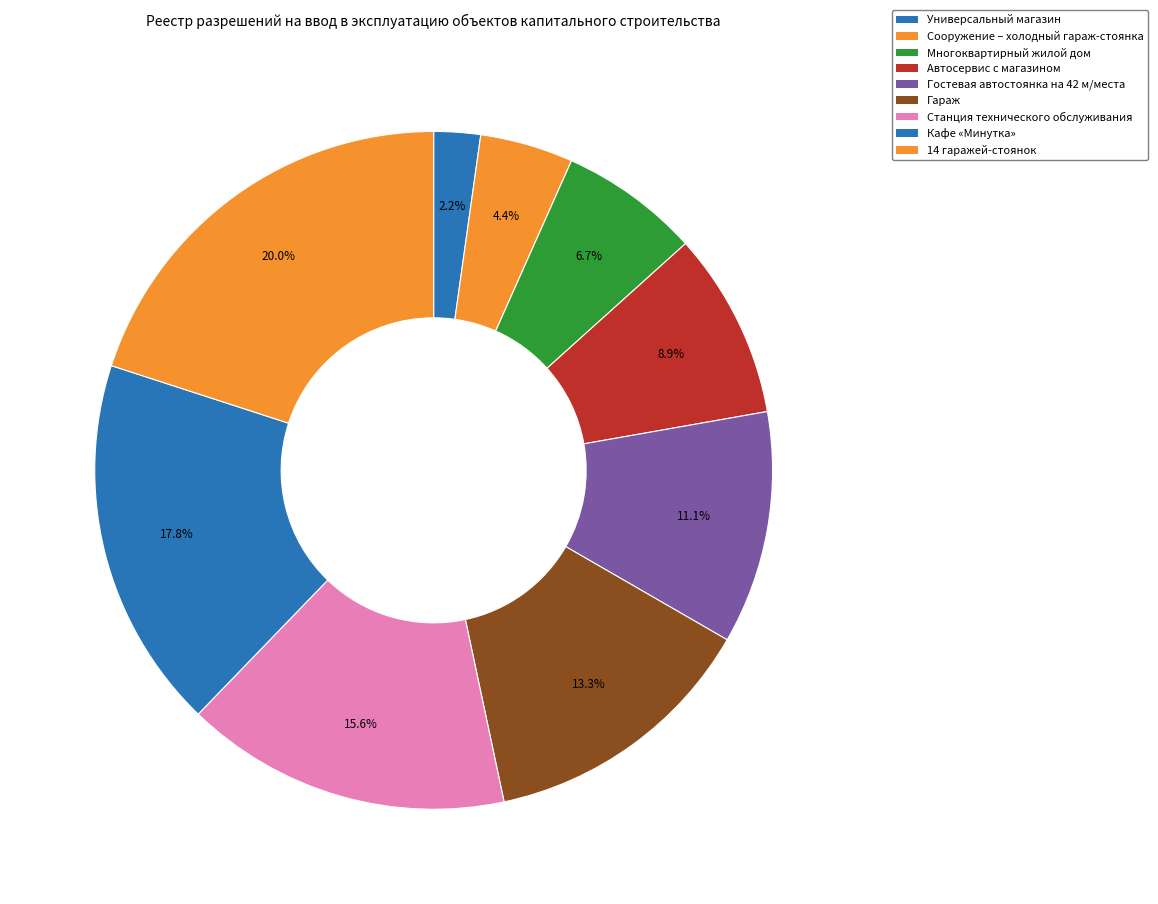

Is the sum of Гостевая автостоянка на 42 м/места and Кафе «Минутка» greater than half?

No